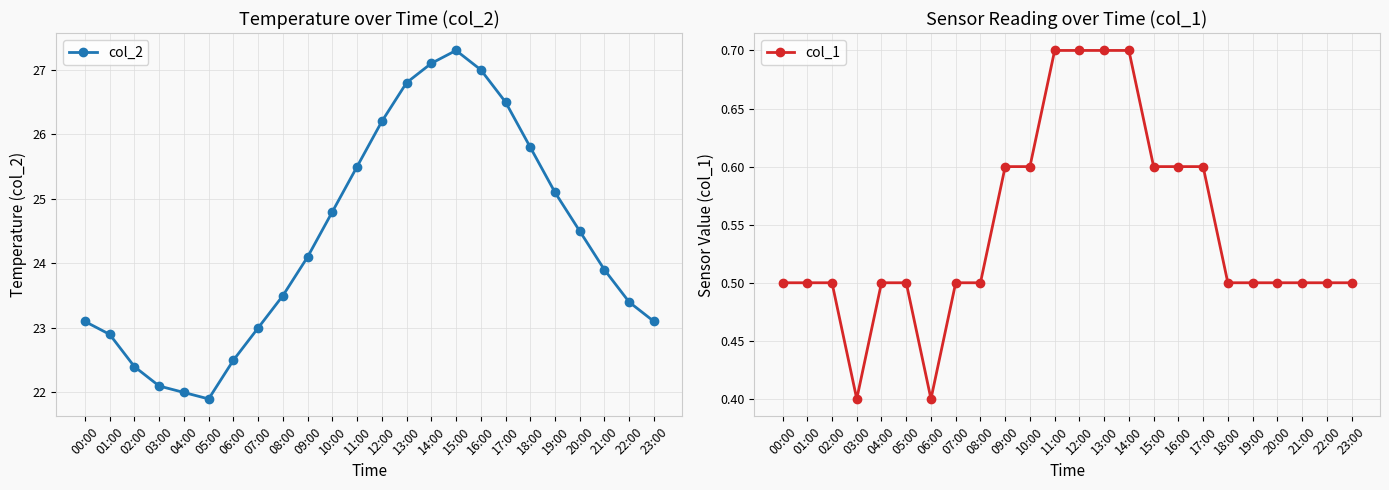

List the labels in order of col_2 value, smallest first.

05:00, 04:00, 03:00, 02:00, 06:00, 01:00, 07:00, 00:00, 23:00, 22:00, 08:00, 21:00, 09:00, 20:00, 10:00, 19:00, 11:00, 18:00, 12:00, 17:00, 13:00, 16:00, 14:00, 15:00